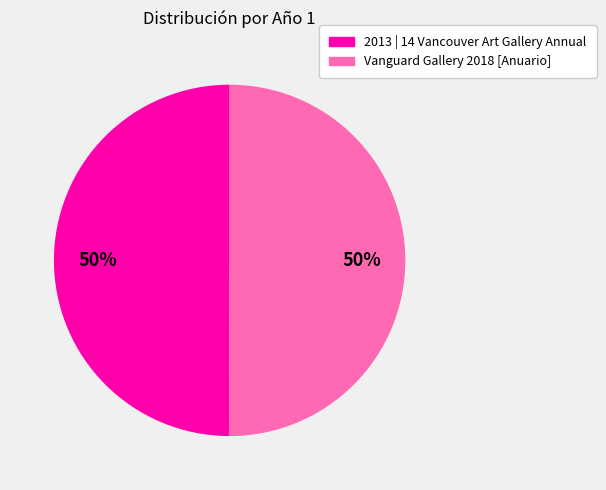

The 2013 | 14 Vancouver Art Gallery Annual slice represents 44% of the pie. True or false?

False